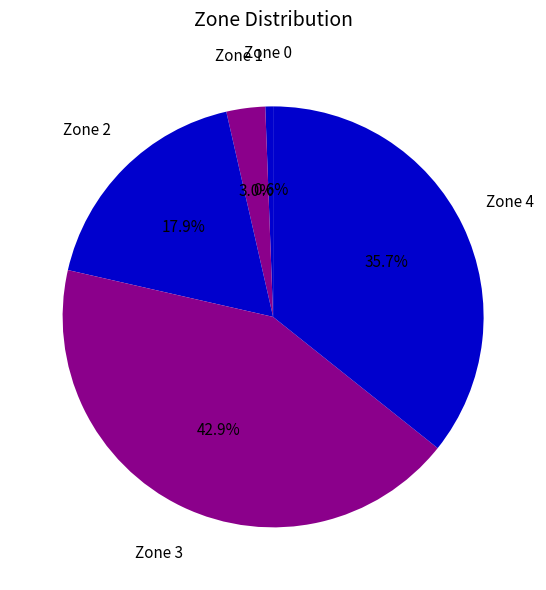

How many slices are in this pie chart?

5